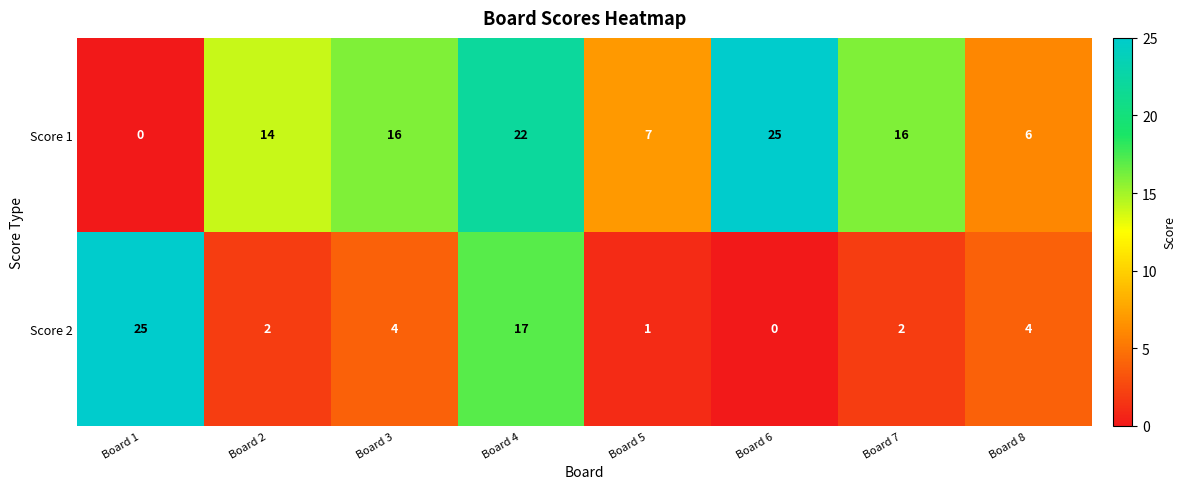

What is the maximum value shown in the chart?

25